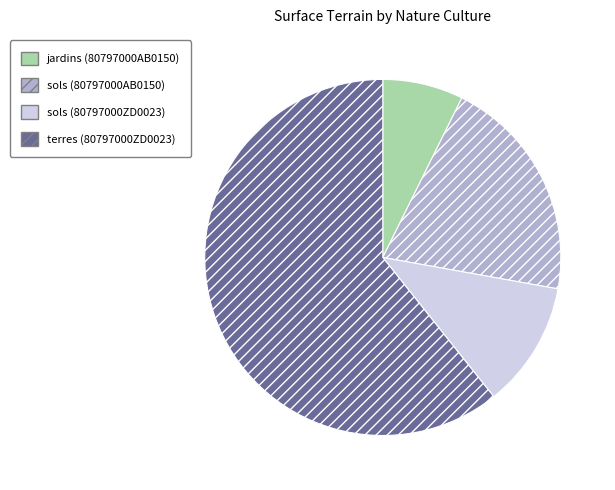

Count the number of slices in the pie.

4